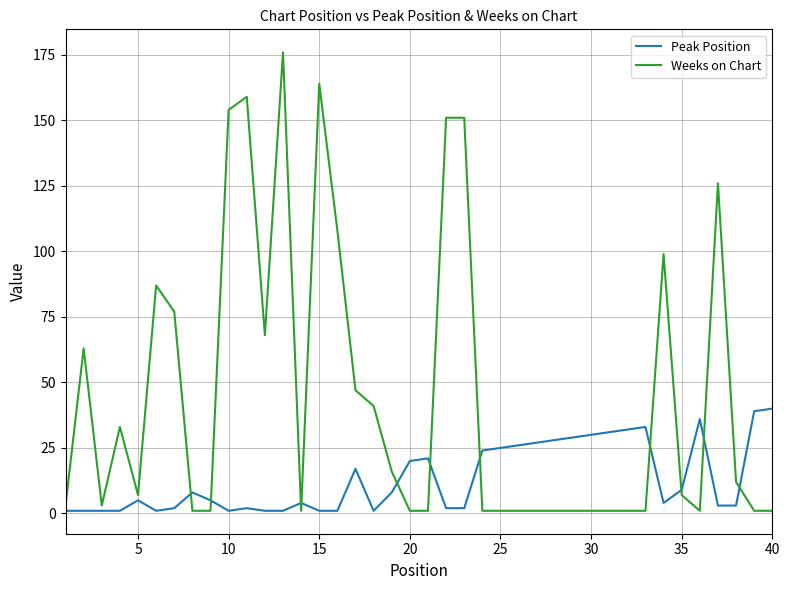

How many lines are shown in the chart?

2